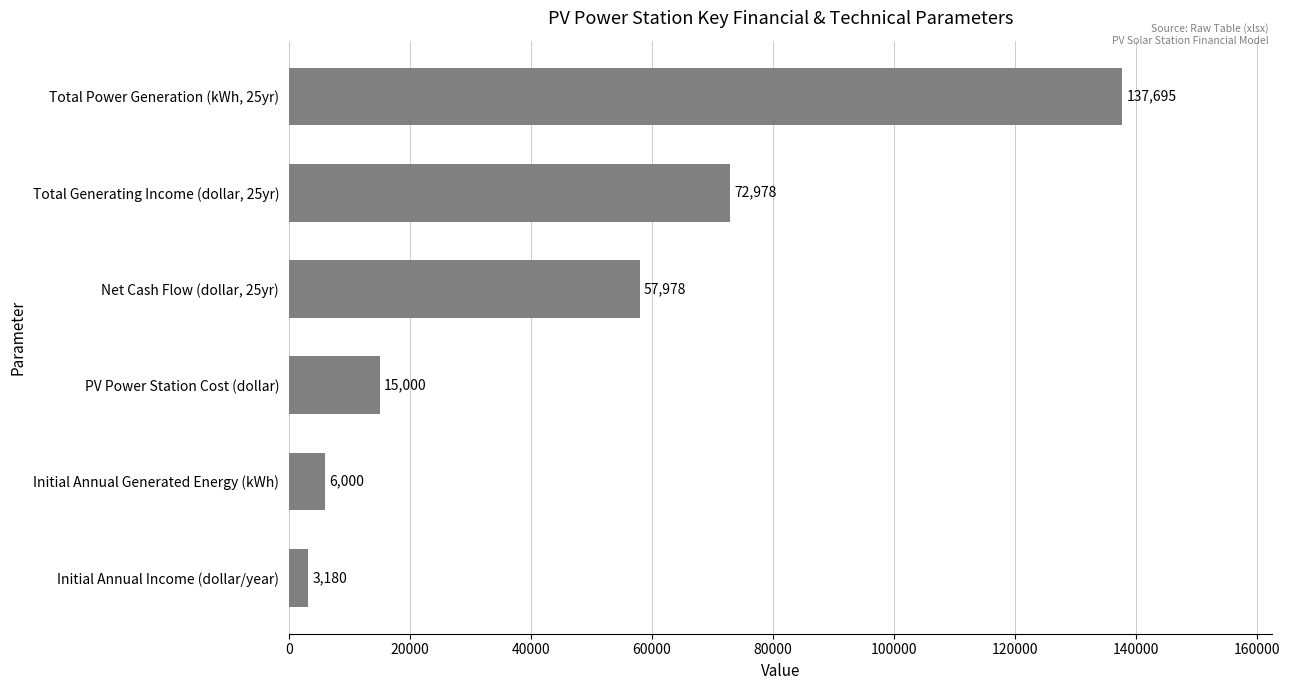

What is the maximum value shown in the chart?

137695